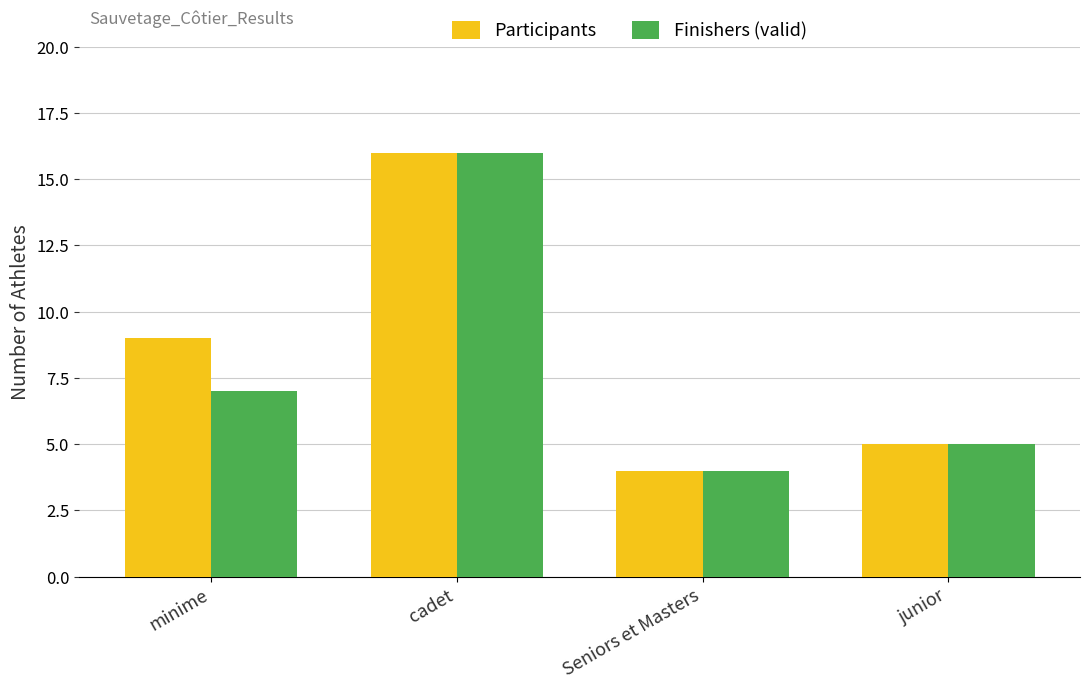

At which label does Finishers (valid) reach its minimum?

Seniors et Masters